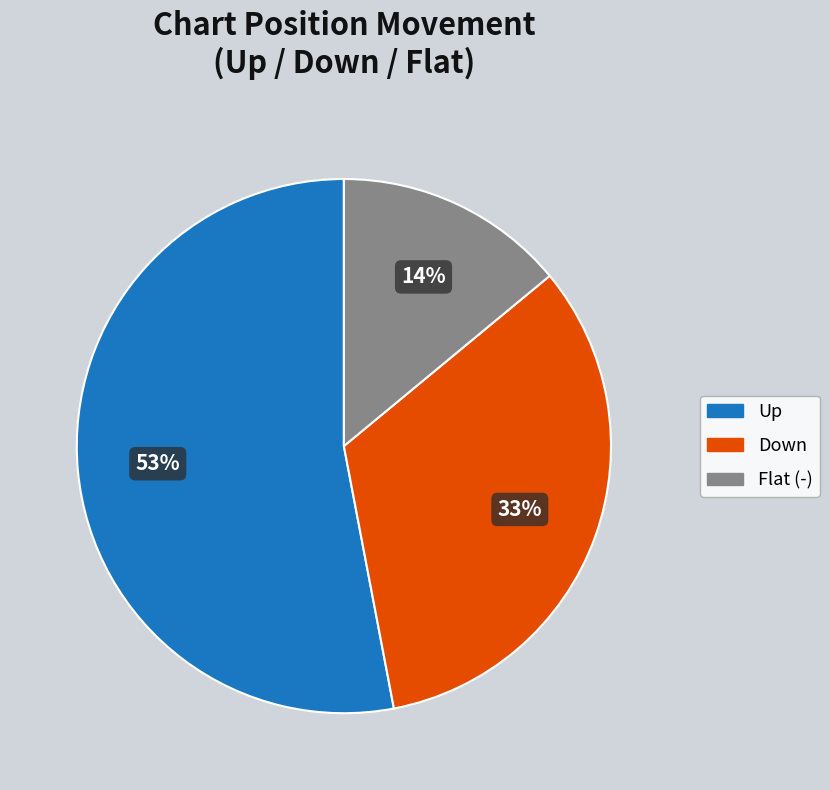

To the nearest percent, what is the average slice percentage?

33%